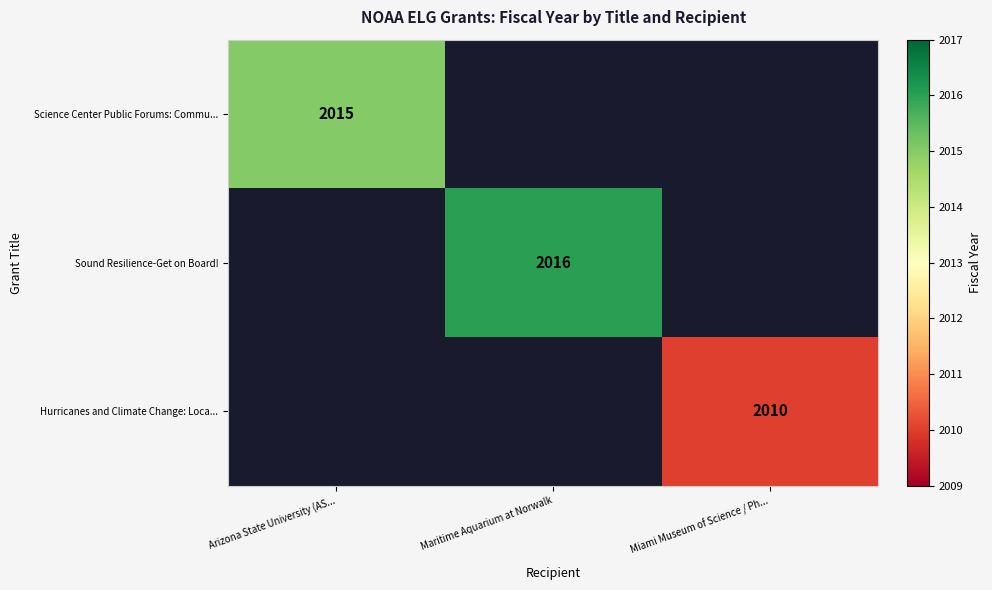

The Hurricanes and Climate Change: Loca... series shows 2010 at Miami Museum of Science / Ph.... True or false?

True